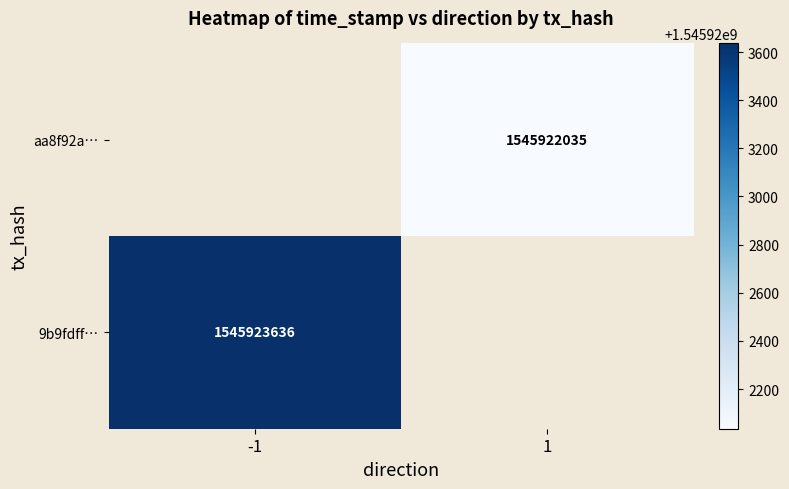

Which category has the lowest value across all series?

1